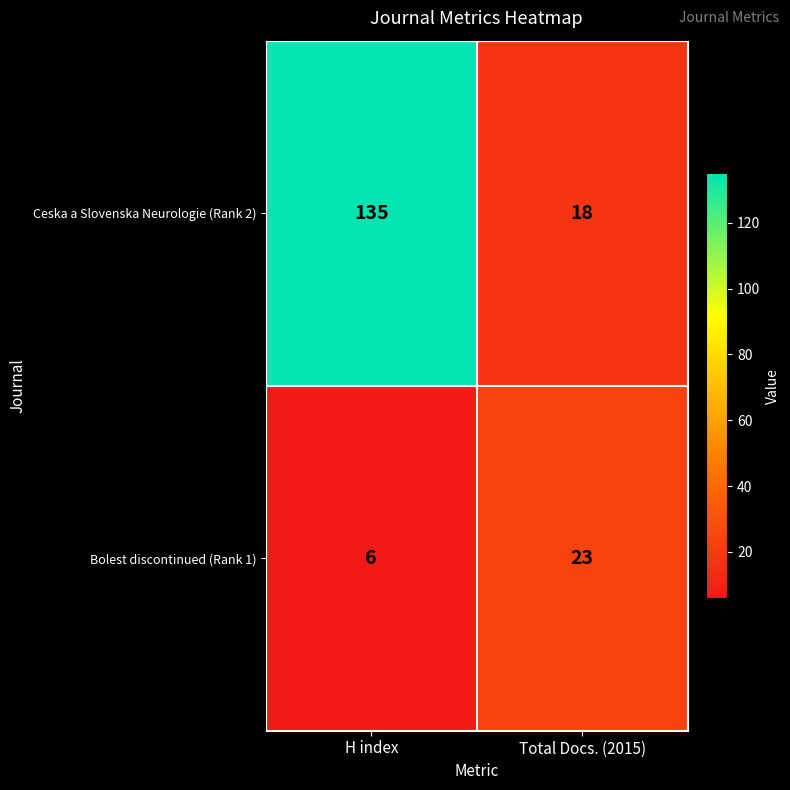

Between H index and Total Docs. (2015), which series saw the biggest shift?

Ceska a Slovenska Neurologie (Rank 2)